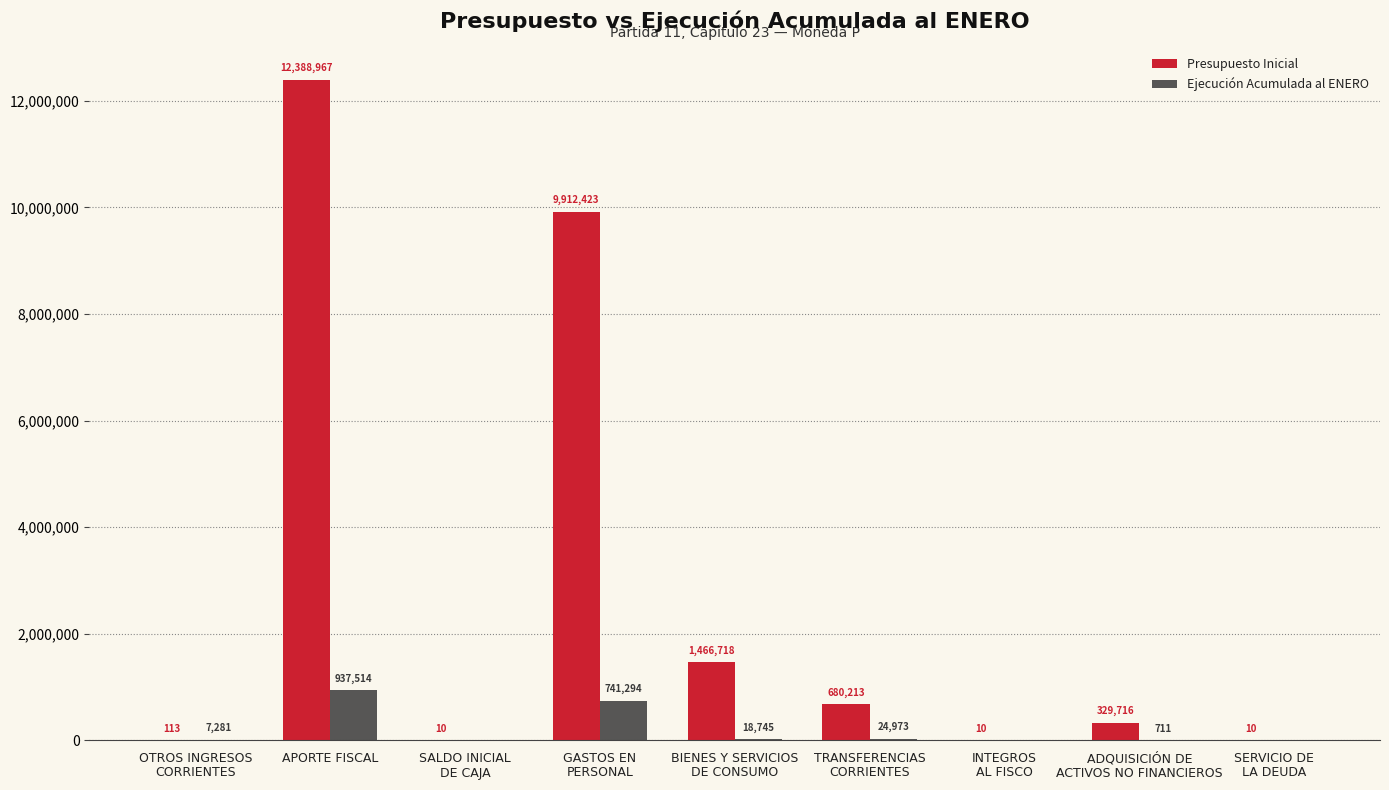

Which series has the widest spread of values?

Presupuesto Inicial